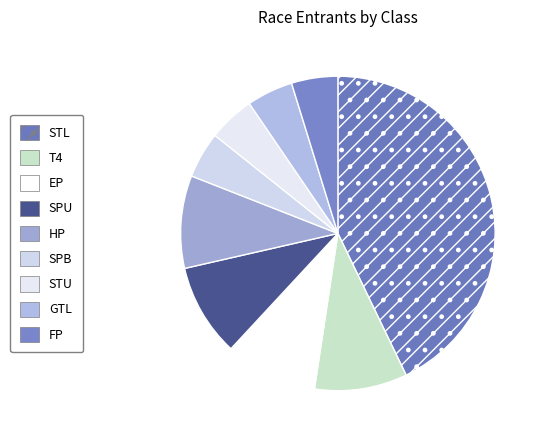

Is there any slice that represents more than half of the pie?

No